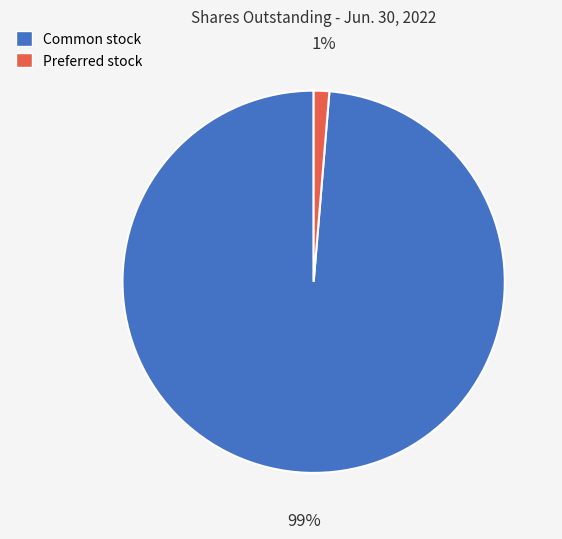

To the nearest percent, what is the average slice percentage?

50%